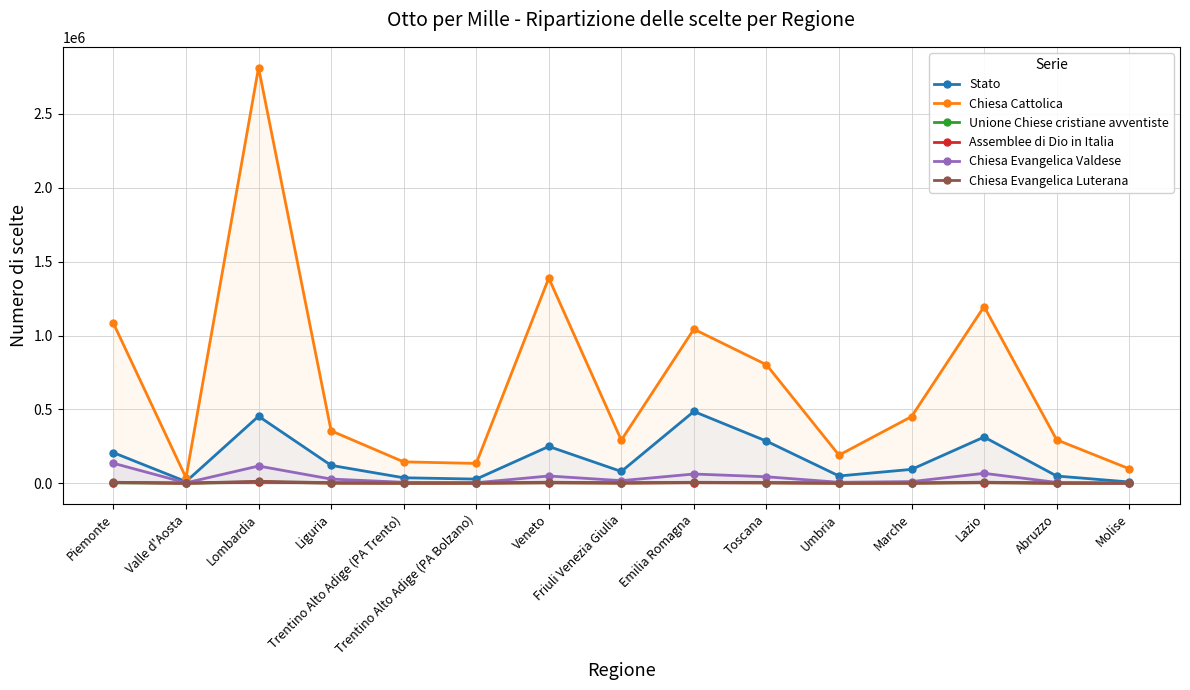

Reading left to right, transcribe all the data shown in this chart.

Stato: 206717	10820	453354	120664	36726	27748	248801	79346	485646	284961	48891	93610	312614	48593	8186
Chiesa Cattolica: 1082700	36774	2814074	354719	144348	133955	1388723	291500	1042967	802115	190088	450956	1196116	293878	97658
Unione Chiese cristiane avventiste: 2521	109	6057	1242	332	262	3294	1057	4446	2798	289	789	3555	396	81
Assemblee di Dio in Italia: 4263	127	8192	848	296	121	2910	731	3283	1981	252	737	3587	540	119
Chiesa Evangelica Valdese: 134848	2405	116154	27917	6114	3105	48779	17131	62128	43496	6106	10787	66879	5085	891
Chiesa Evangelica Luterana: 6330	186	13027	3218	811	1507	6578	2788	6134	4213	586	1128	6820	507	112